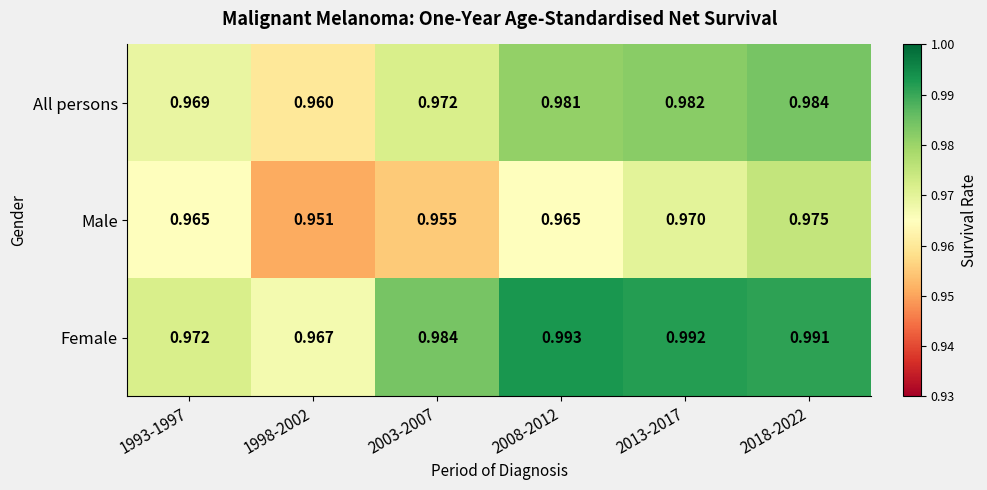

At how many categories does at least one series exceed 0?

6